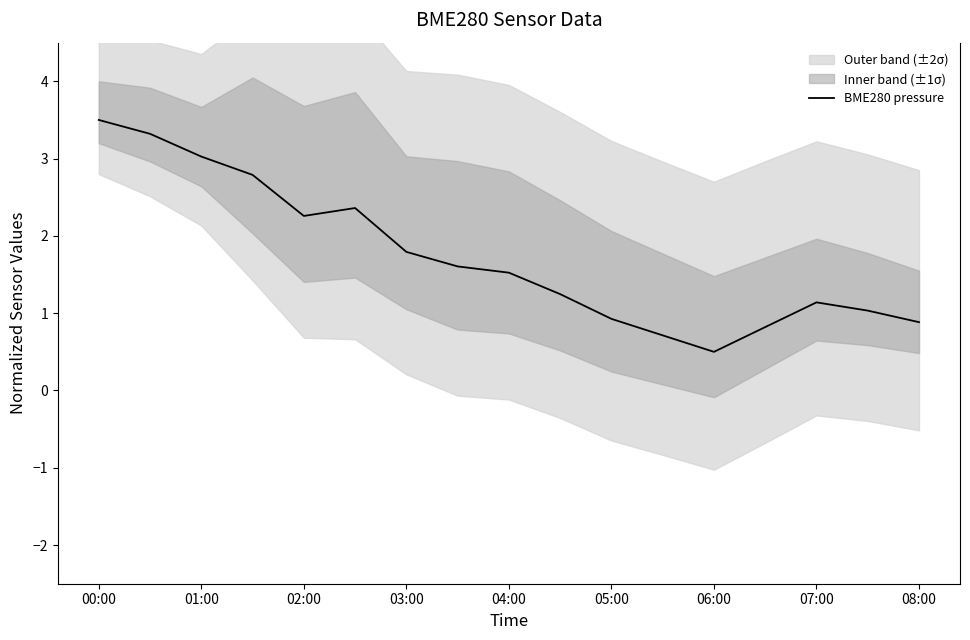

The BME280 pressure series shows 1.4 at 05:00. True or false?

False